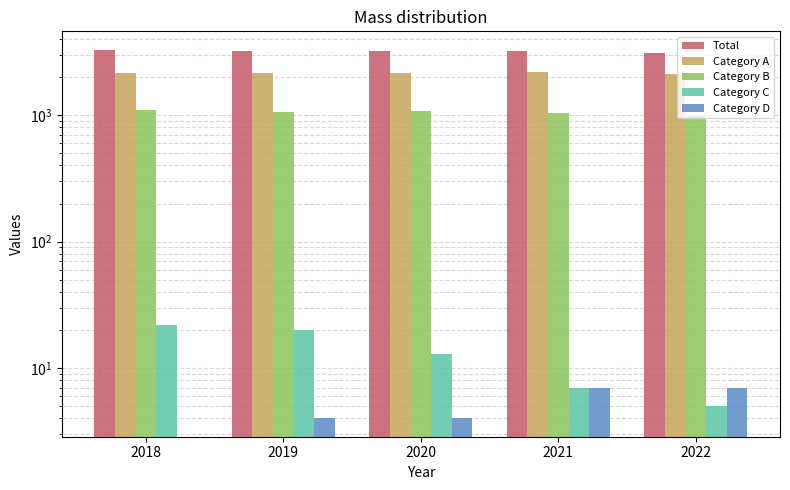

Is it true that Total equals 3292 at 2018?

True